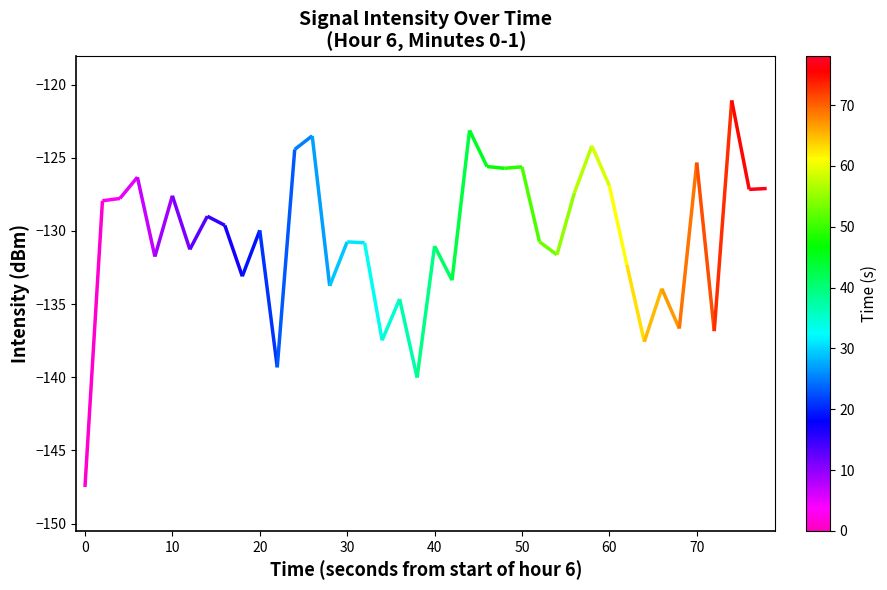

Is it true that the value at 11 is -181.4?

False